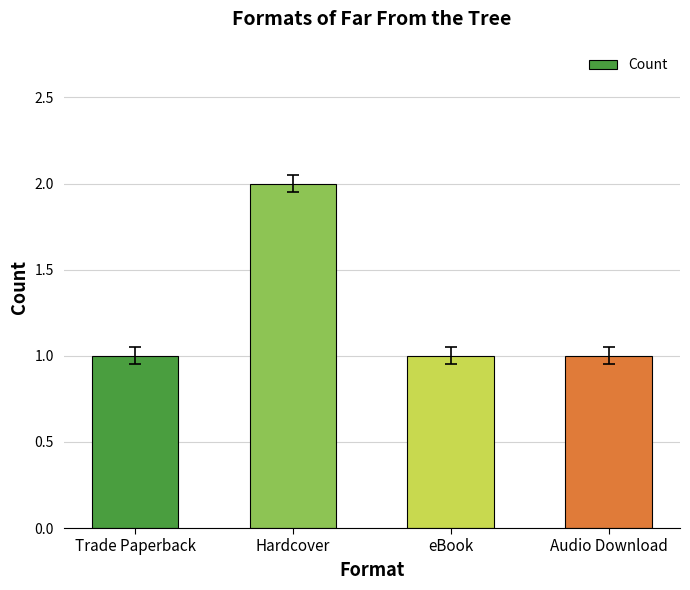

What is the greatest value displayed?

2